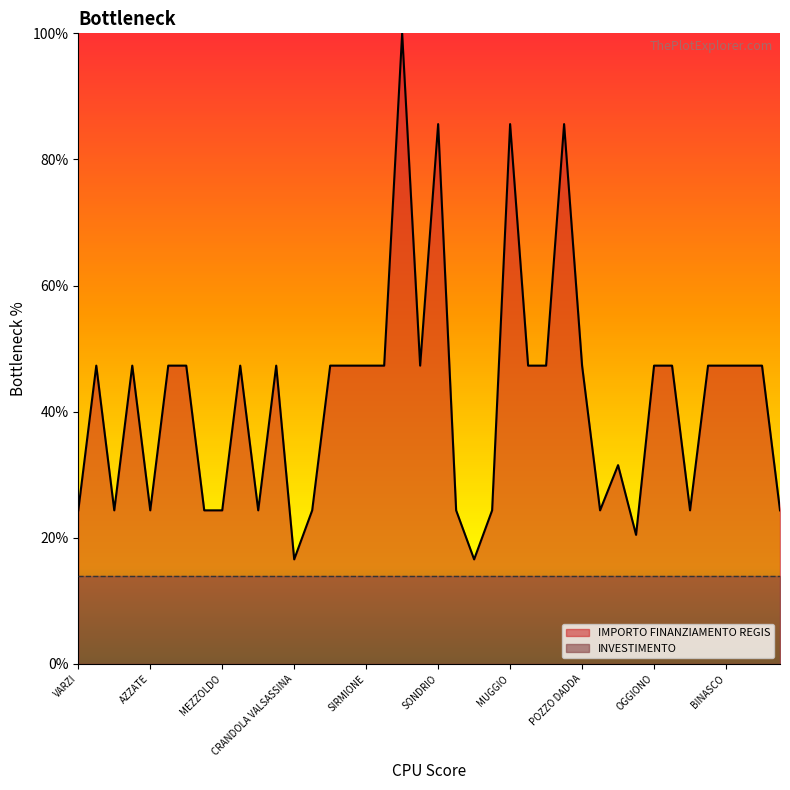

Reading left to right, what are all the values shown in this chart?

VARZI=24.4	BREGNANO=47.3	FRASCAROLO=24.4	PONTE SAN PIETRO=47.3	AZZATE=24.4	DELLO=47.3	VIDIGULFO=47.3	FOPPOLO=24.4	MEZZOLDO=24.4	VEDANO OLONA=47.3	LONGHENA=24.4	RODIGO=47.3	CRANDOLA VALSASSINA=16.6	PIAZZATORRE=24.4	LONATE POZZOLO=47.3	STEZZANO=47.3	SIRMIONE=47.3	VERDELLO=47.3	CREMONA=100.0	CESATE=47.3	SONDRIO=85.6	TERNATE=24.4	LANZADA=16.6	VILLANOVA DARDENGHI=24.4	MUGGIO=85.6	TAVERNERIO=47.3	LOCATE DI TRIULZI=47.3	CORSICO=85.6	POZZO DADDA=47.3	DONGO=24.4	SOMMA LOMBARDO=31.5	SARTIRANA LOMELLINA=20.5	OGGIONO=47.3	MARTINENGO=47.3	GANDELLINO=24.4	BUSSERO=47.3	BINASCO=47.3	MANERBIO=47.3	PONTOGLIO=47.3	CASALOLDO=24.4